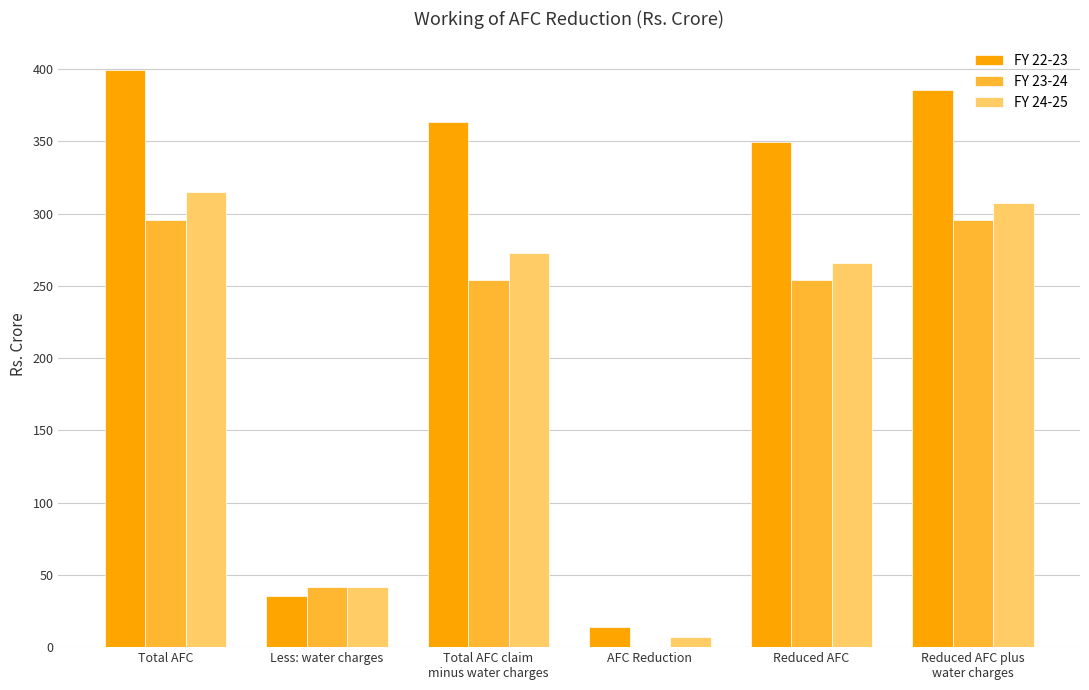

Which series changed the most between Total AFC and Reduced AFC?

FY 22-23